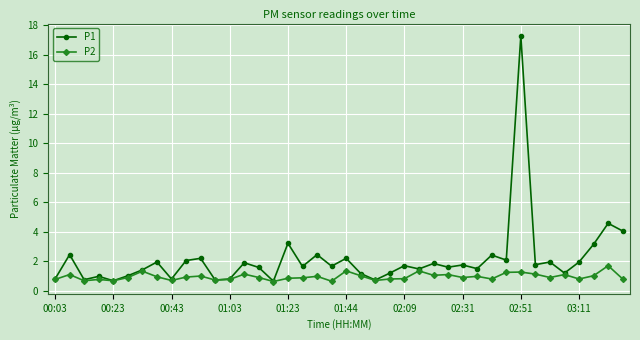

True or false: P1 has more than 0 points higher than both neighbors.

True